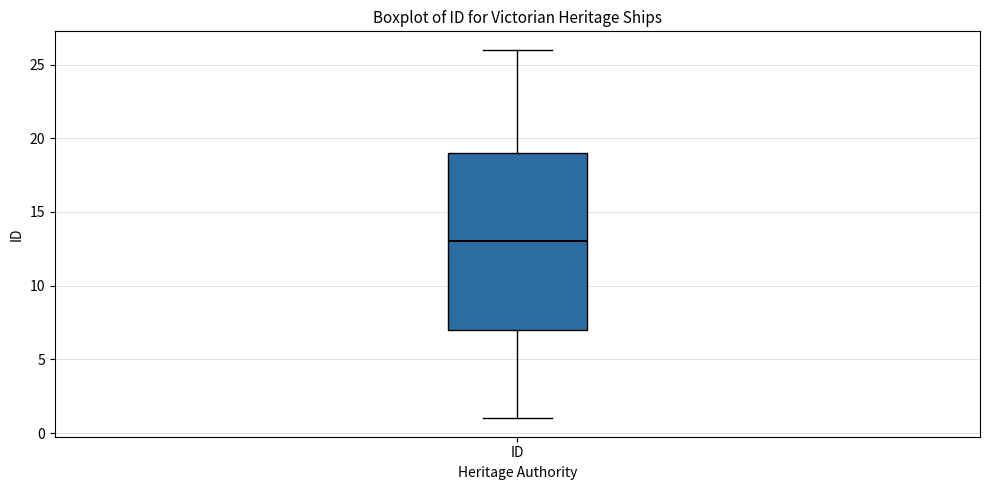

Where is the upper edge of the box for ID on the y-axis? The values are not printed on the chart, so give them approximately, as read against the axis.

19